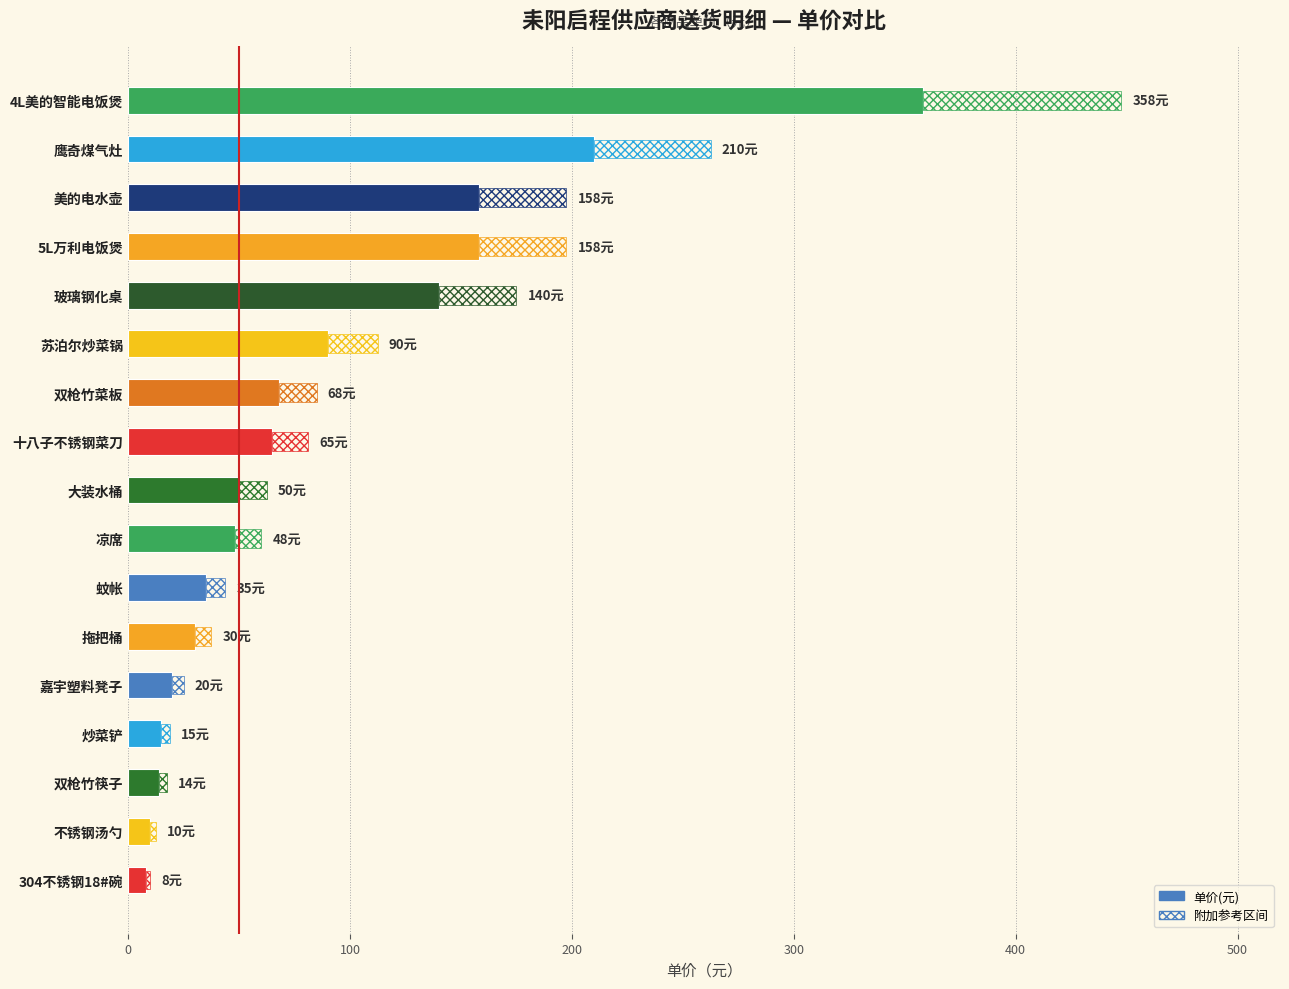

What is the maximum value shown in the chart?

358